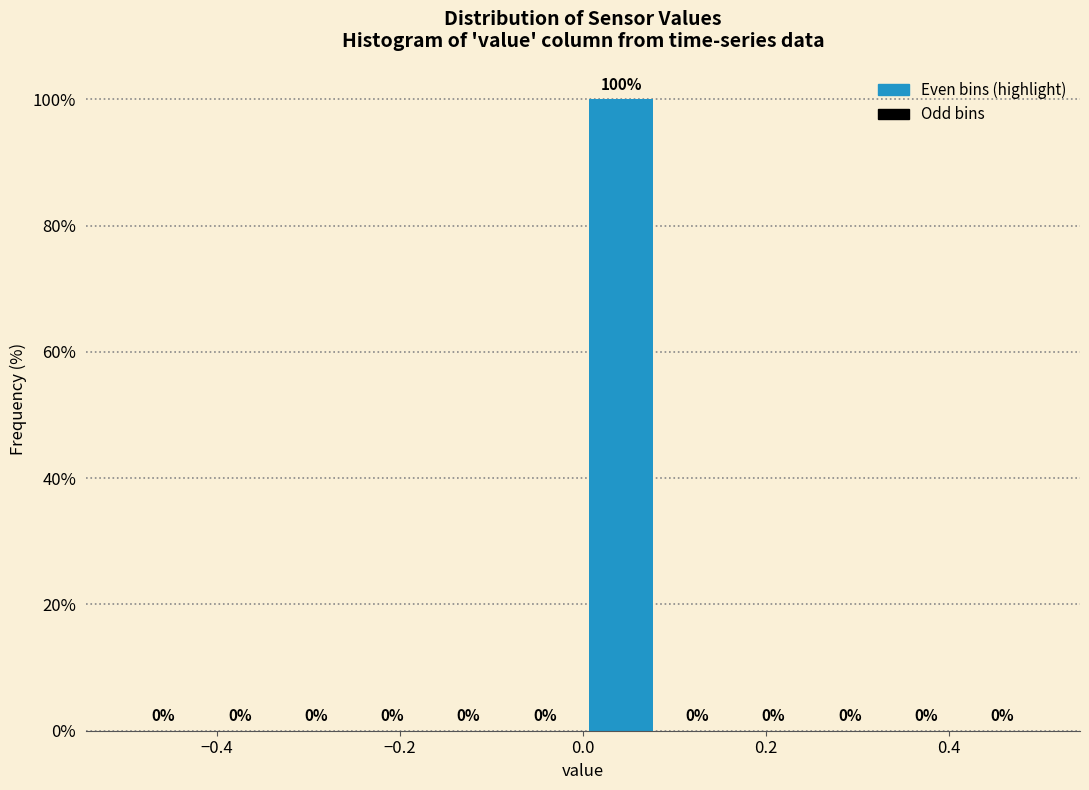

How tall is the bar that spans 0.00 to 0.08 on the x-axis? The bar edges are not printed on the chart, so give them approximately, as read against the axis.

100